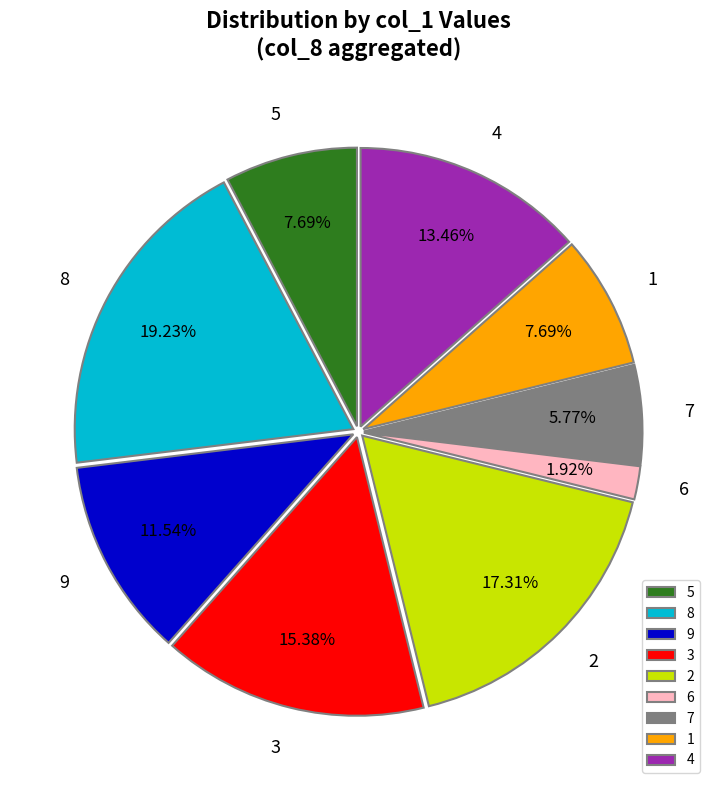

What percentage do 9 and 3 together represent?

26.9%